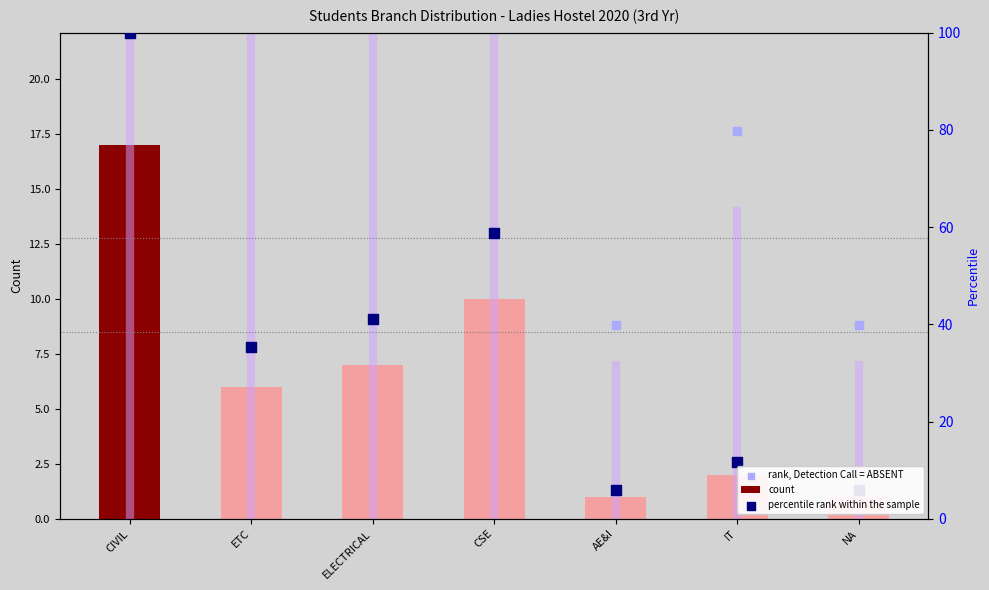

What is the total value across all series at CIVIL?

267.0